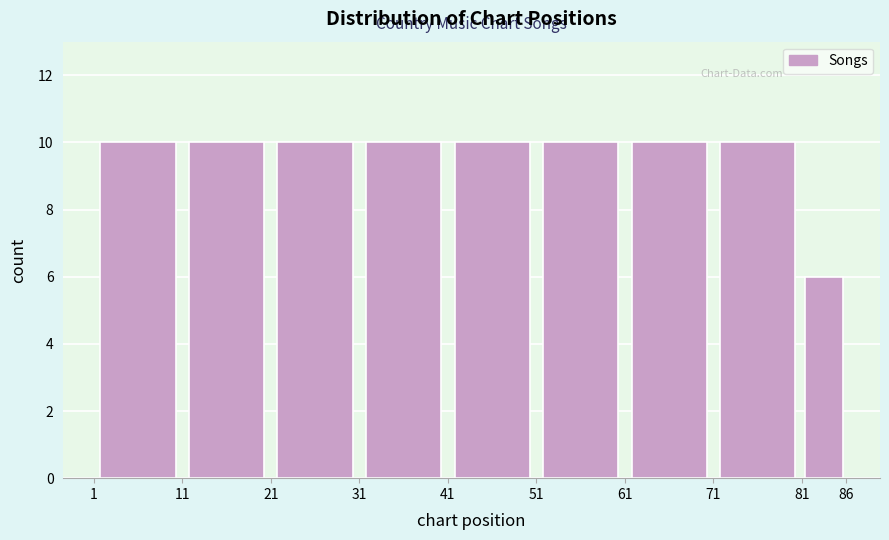

Reading left to right, list every bar in this chart as the range it spans on the x-axis followed by its height. The values are not printed on the chart, so give them approximately, as read against the axis.

1 to 11: 10
11 to 21: 10
21 to 31: 10
31 to 41: 10
41 to 51: 10
51 to 61: 10
61 to 71: 10
71 to 81: 10
81 to 86: 6